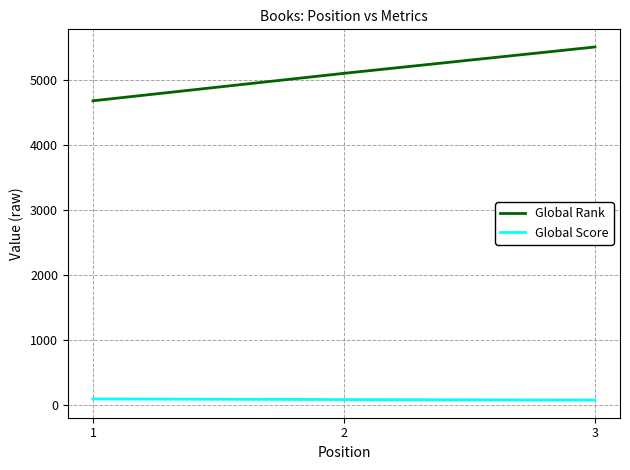

What is the difference between the highest and lowest values at 1?

4583